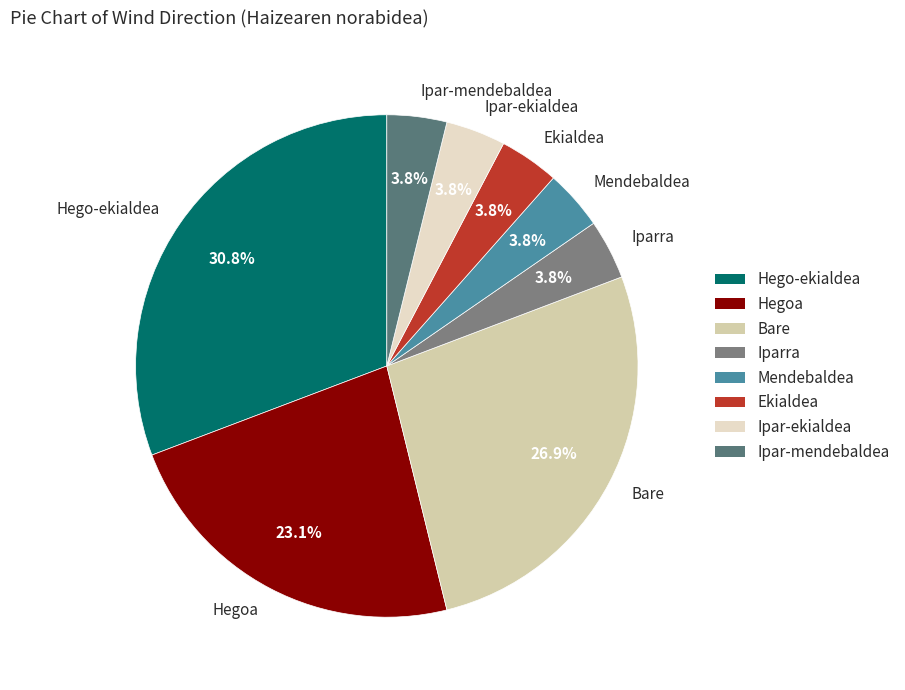

How many segments does this pie chart have?

8